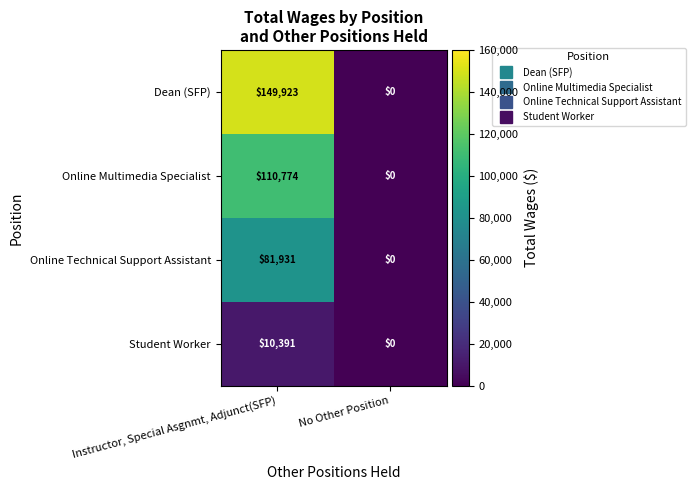

Is it true that Student Worker equals 0 at No Other Position?

True